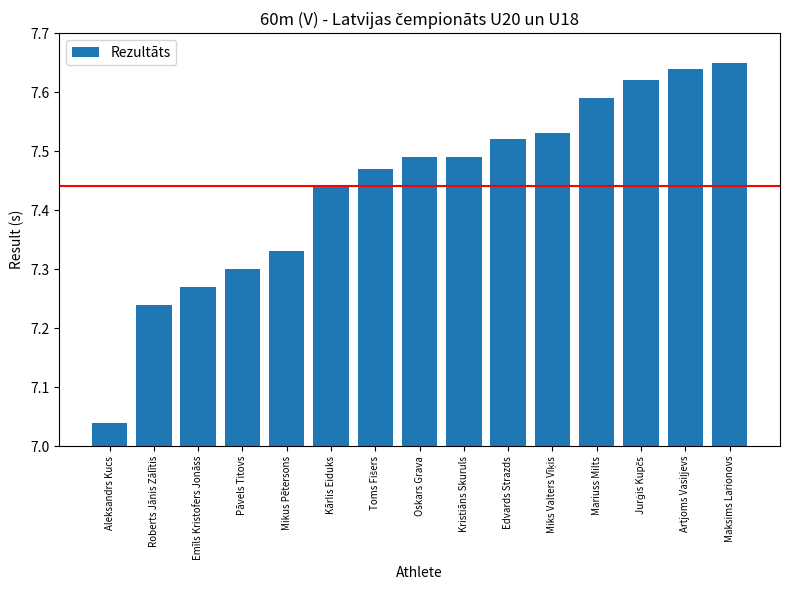

At which category does the chart reach its minimum across all series?

Aleksandrs Kucs